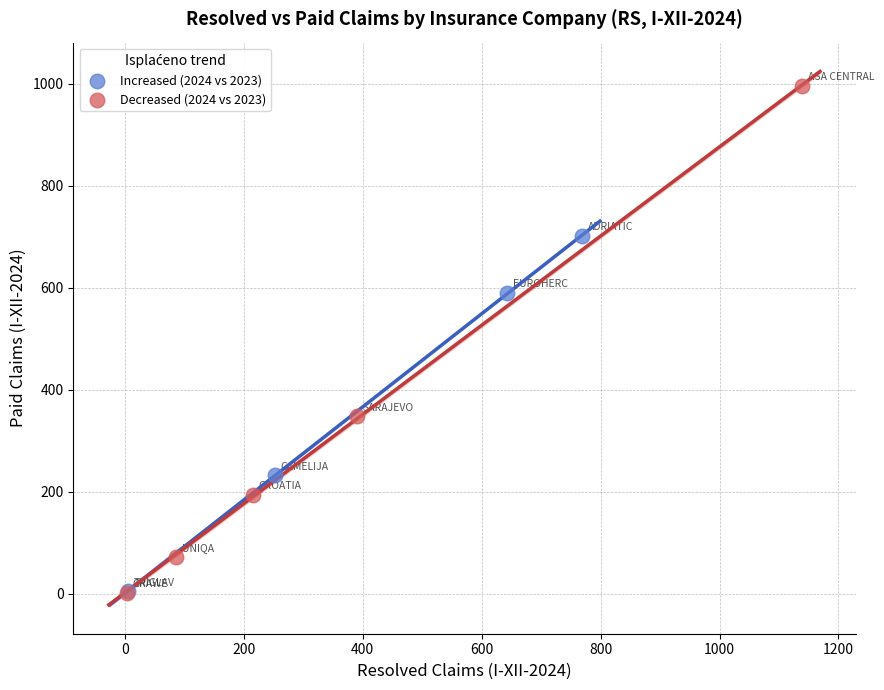

What are all the series names shown in the legend?

Increased (2024 vs 2023), Decreased (2024 vs 2023)